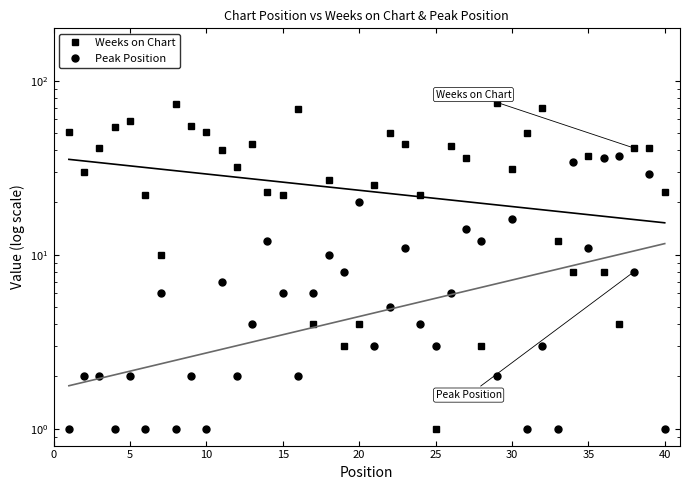

What is the sum of all Peak Position values?

333